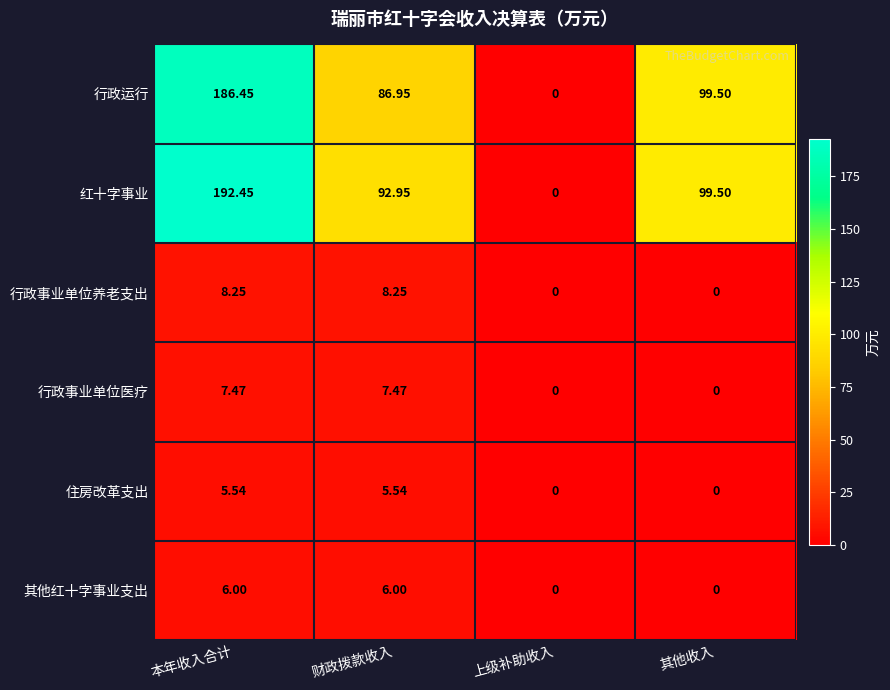

Which series has the largest range (max minus min)?

红十字事业